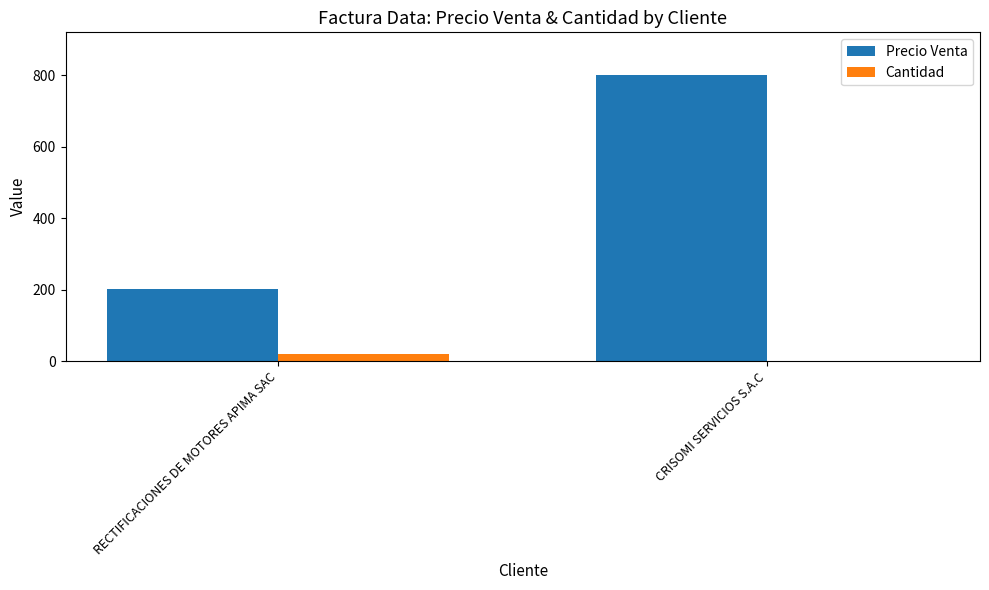

Is it true that Precio Venta equals 203 at RECTIFICACIONES DE MOTORES APIMA SAC?

True